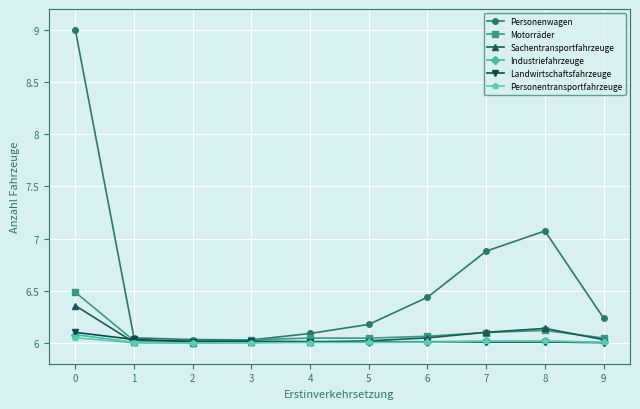

True or false: Industriefahrzeuge has more than 0 points higher than both neighbors.

True